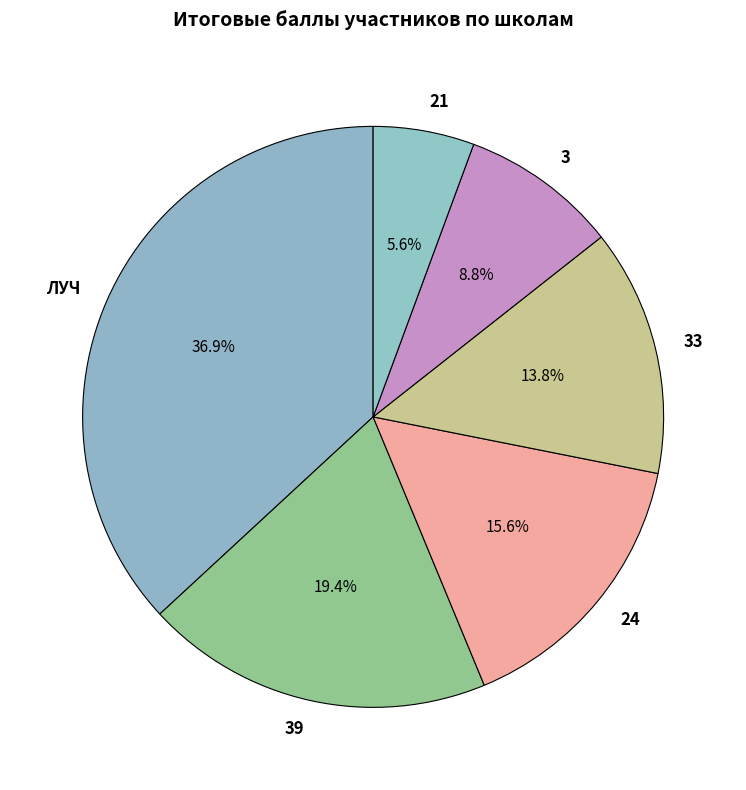

How many segments does this pie chart have?

6